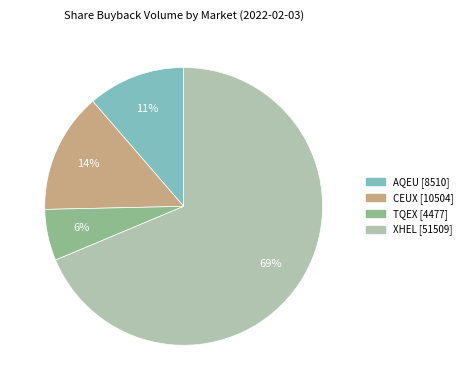

Which slice is the largest?

XHEL